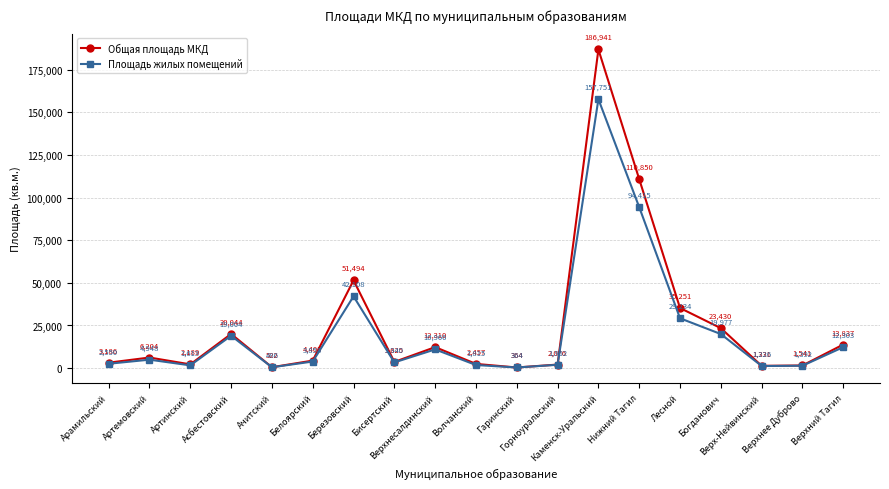

In Общая площадь МКД, how many points are lower than both neighbors (excluding endpoints)?

5